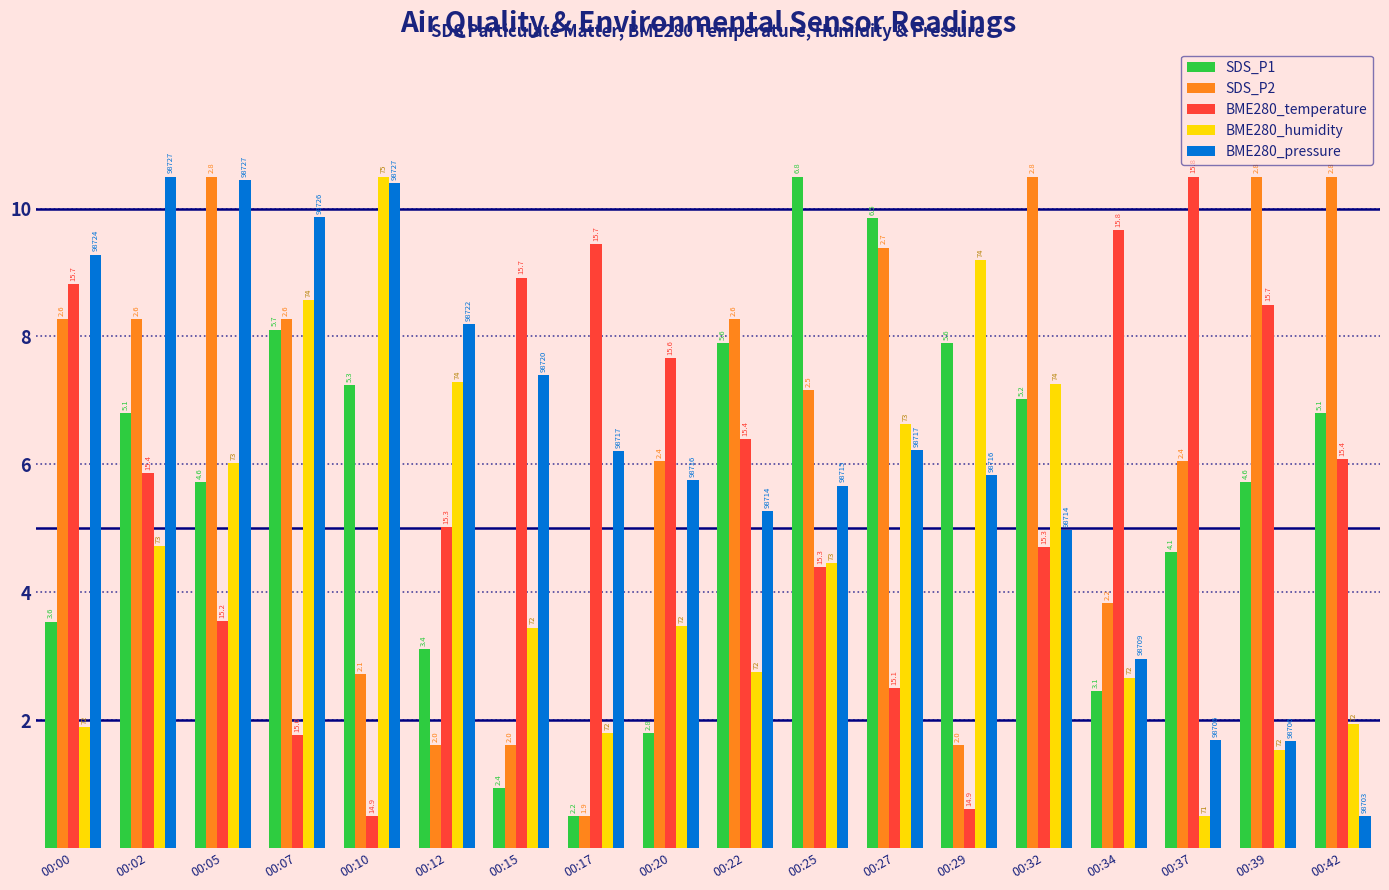

What are all the series names shown in the legend?

SDS_P1, SDS_P2, BME280_temperature, BME280_humidity, BME280_pressure